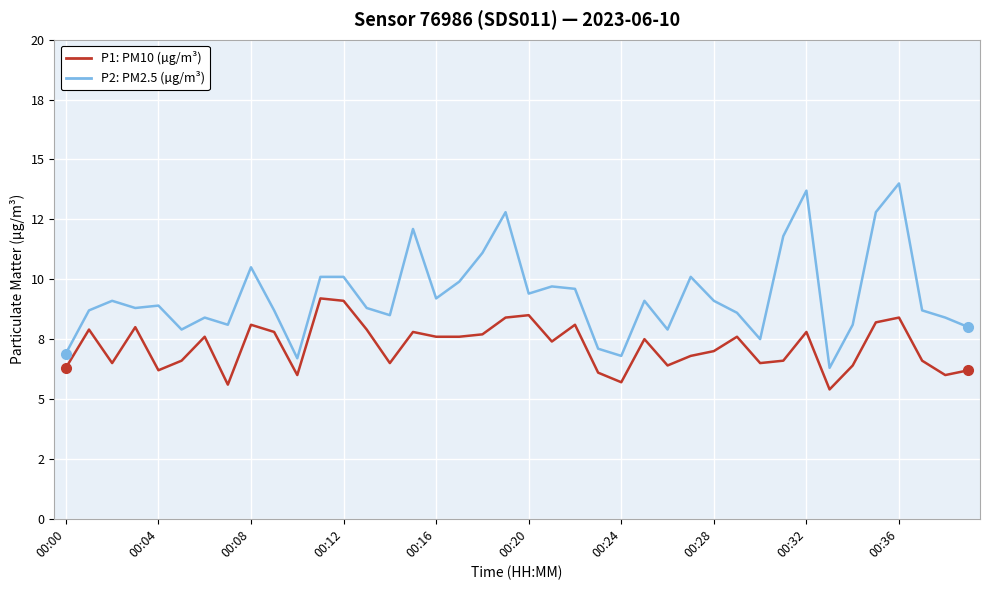

True or false: P2: PM2.5 (µg/m³) and P1: PM10 (µg/m³) intersect in this chart.

False